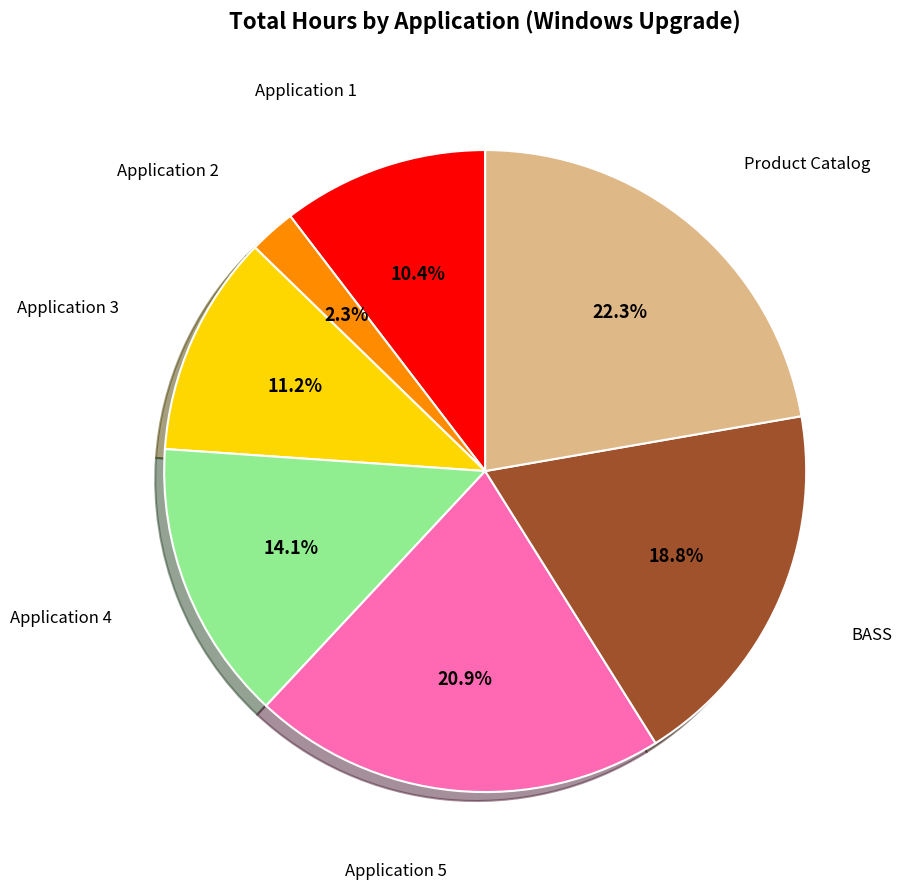

To the nearest percent, what is the difference between the Product Catalog and Application 4 slice percentages?

8%